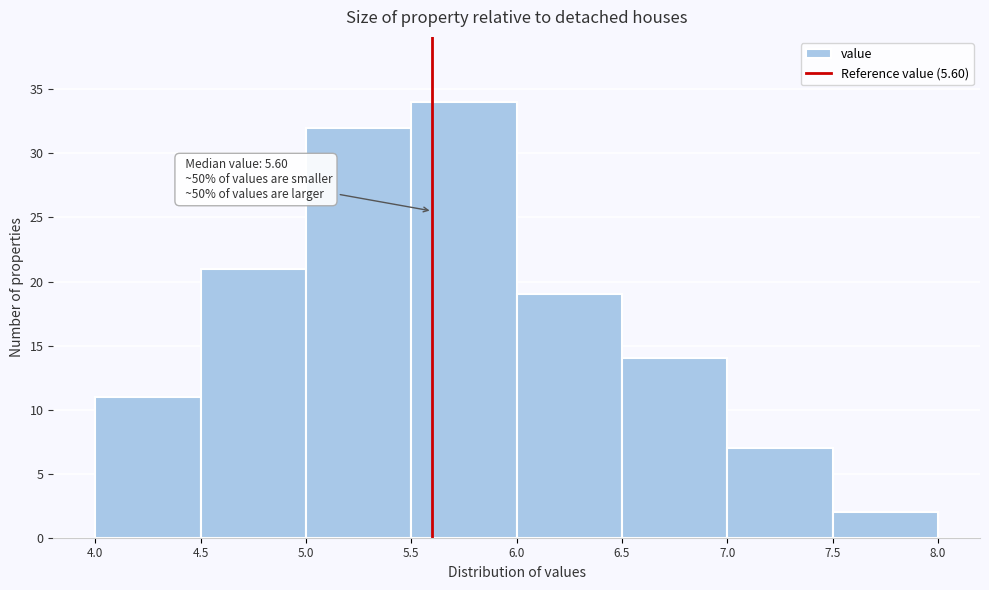

Over which range of the x-axis is the bar tallest?

5.5 to 6.0